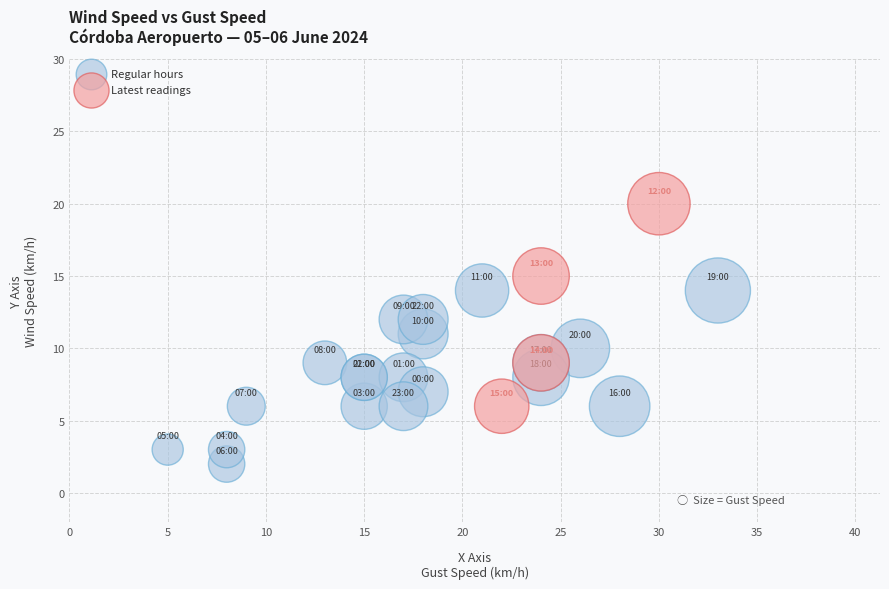

Which series reaches the maximum Y coordinate?

Latest readings